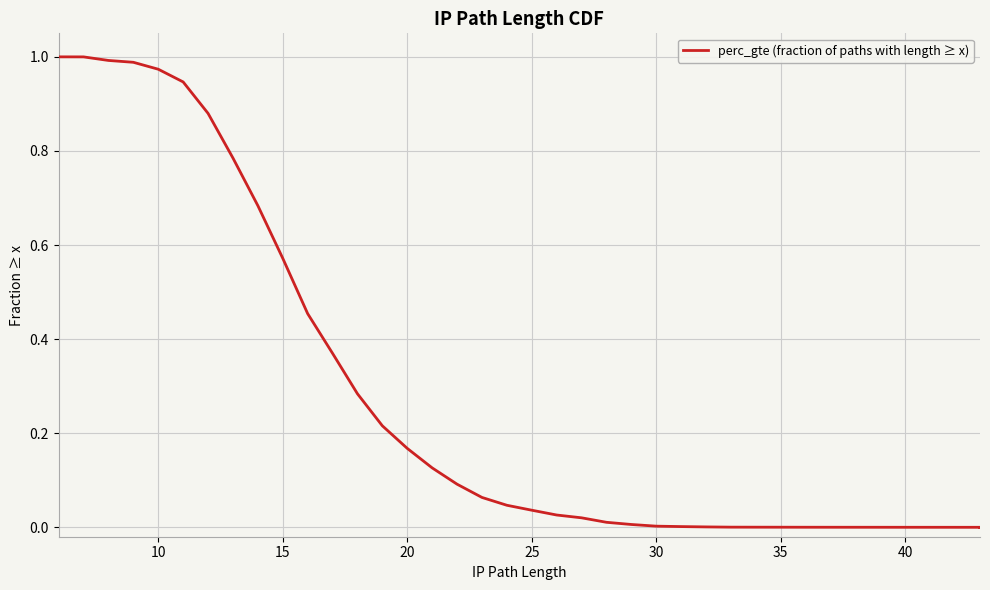

How many distinct data groups are displayed?

1